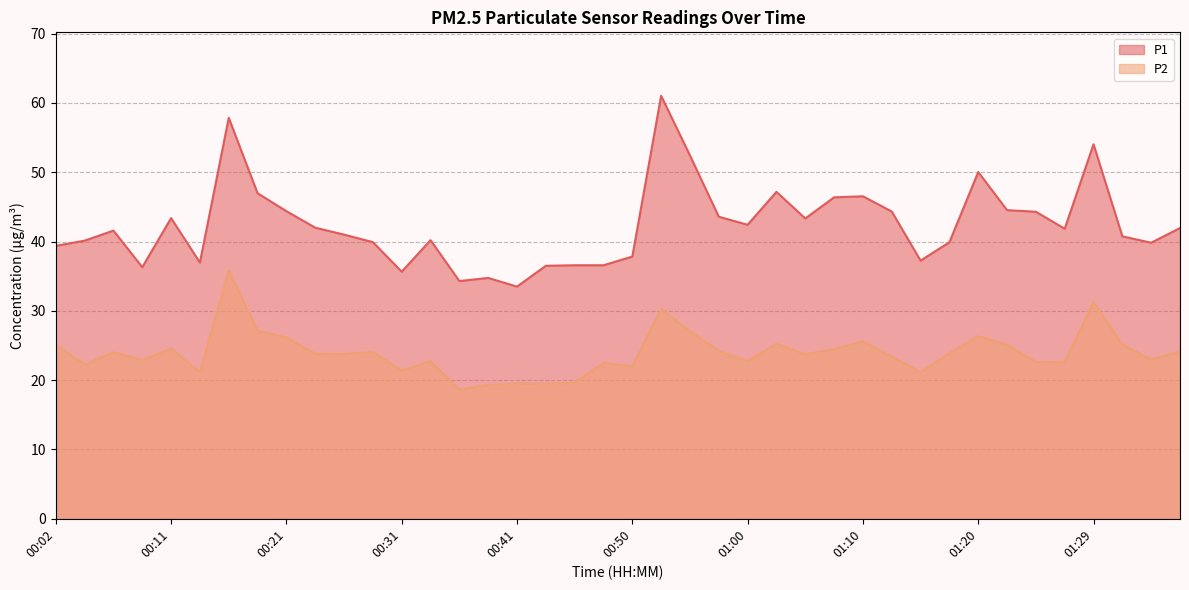

Reading left to right, extract all data points from this chart.

P1: 39.4	40.1	41.6	36.3	43.4	37.0	57.9	47.0	44.4	42.0	41.0	39.9	35.6	40.2	34.3	34.8	33.5	36.5	36.6	36.6	37.8	61.0	52.4	43.6	42.4	47.2	43.3	46.4	46.5	44.3	37.2	39.9	50.0	44.5	44.3	41.9	54.0	40.8	39.8	42.0
P2: 25.1	22.2	24.0	22.9	24.6	21.2	35.8	27.1	26.2	23.8	23.8	24.1	21.4	22.8	18.6	19.3	19.5	19.4	19.6	22.5	22.0	30.2	27.1	24.2	22.8	25.2	23.7	24.5	25.6	23.4	21.1	23.9	26.4	25.1	22.6	22.6	31.3	25.1	22.9	24.2